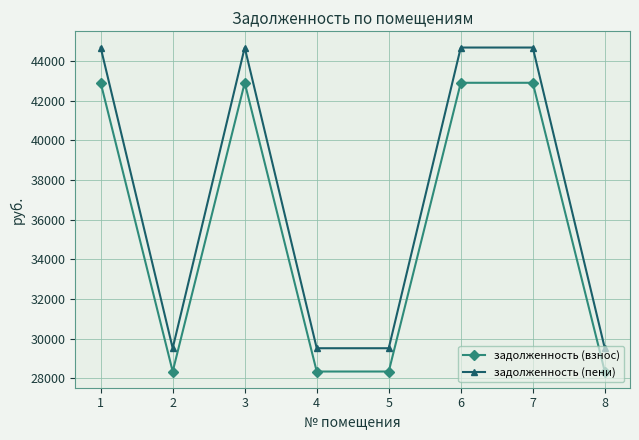

True or false: задолженность (пени) and задолженность (взнос) intersect in this chart.

False